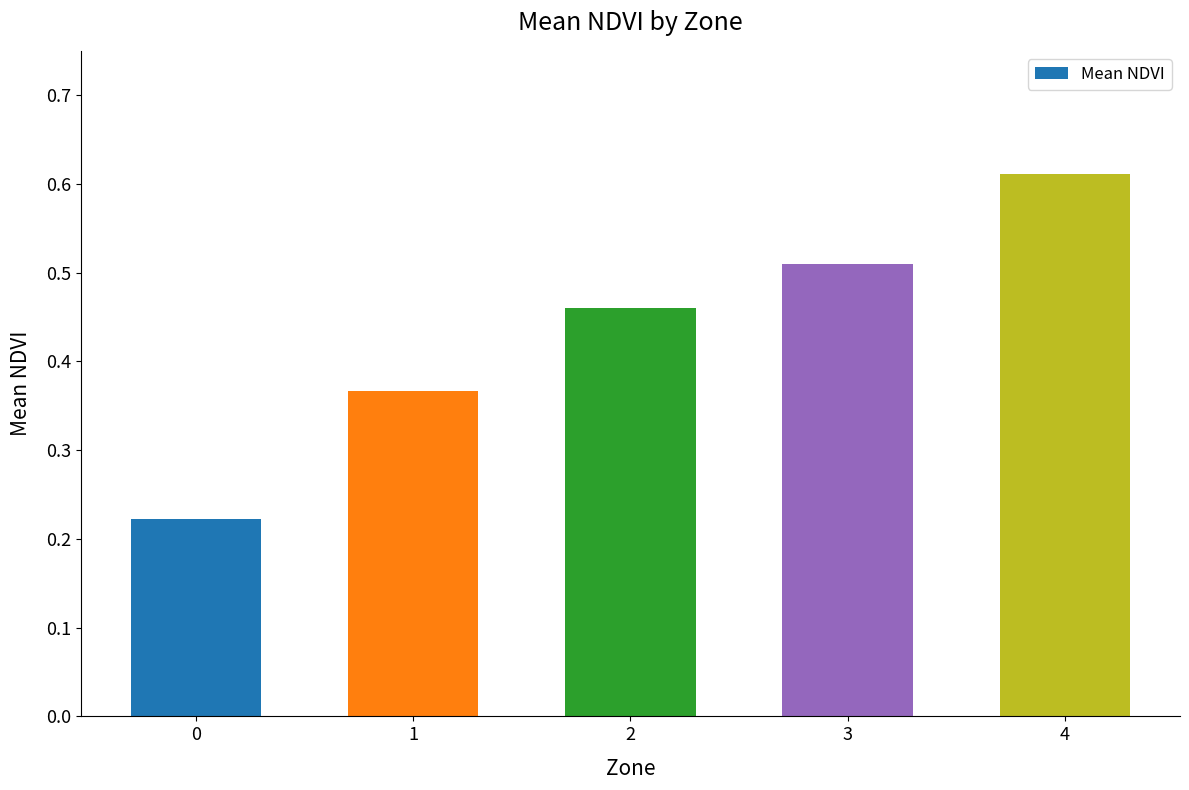

The chart shows a value of 0.7 at 2. True or false?

False